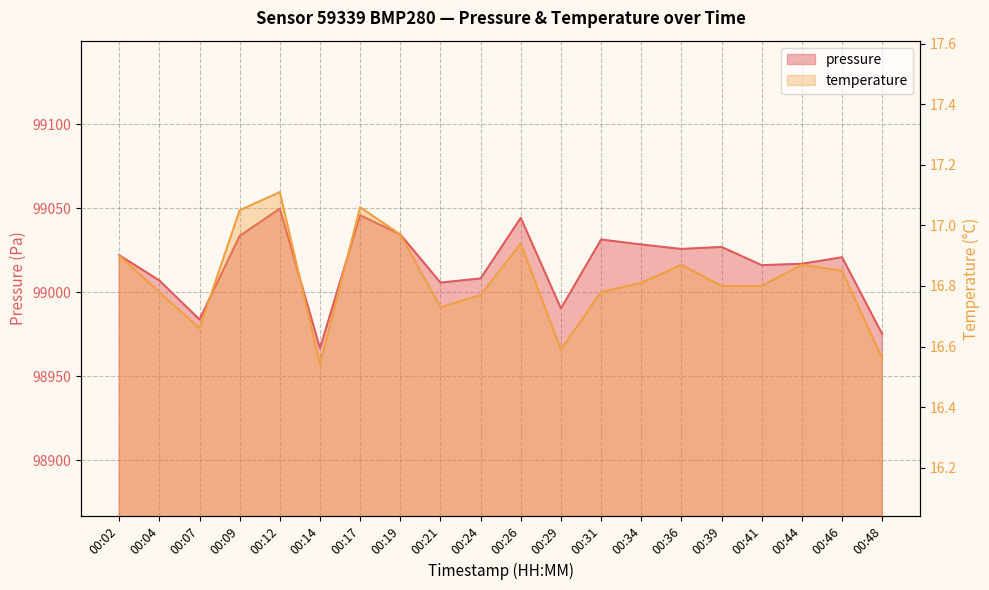

Which label corresponds to the largest value in the chart?

00:12